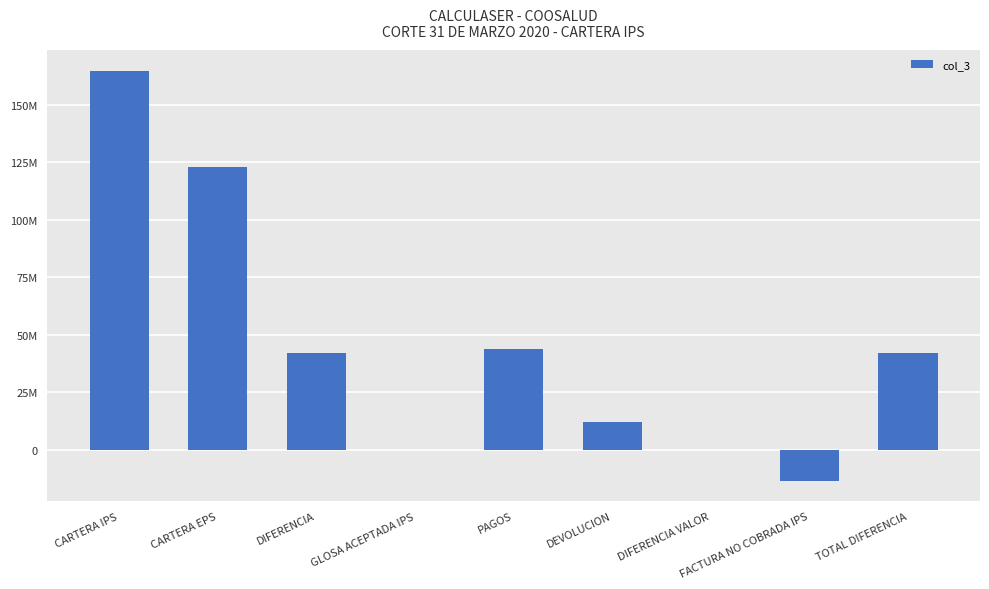

Rank the categories by value from lowest to highest.

FACTURA NO COBRADA IPS, DIFERENCIA VALOR, GLOSA ACEPTADA IPS, DEVOLUCION, TOTAL DIFERENCIA, DIFERENCIA, PAGOS, CARTERA EPS, CARTERA IPS